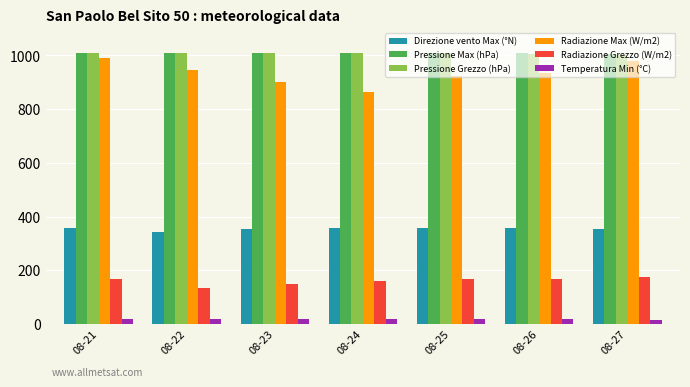

At which label does Radiazione Max (W/m2) reach its peak?

08-21